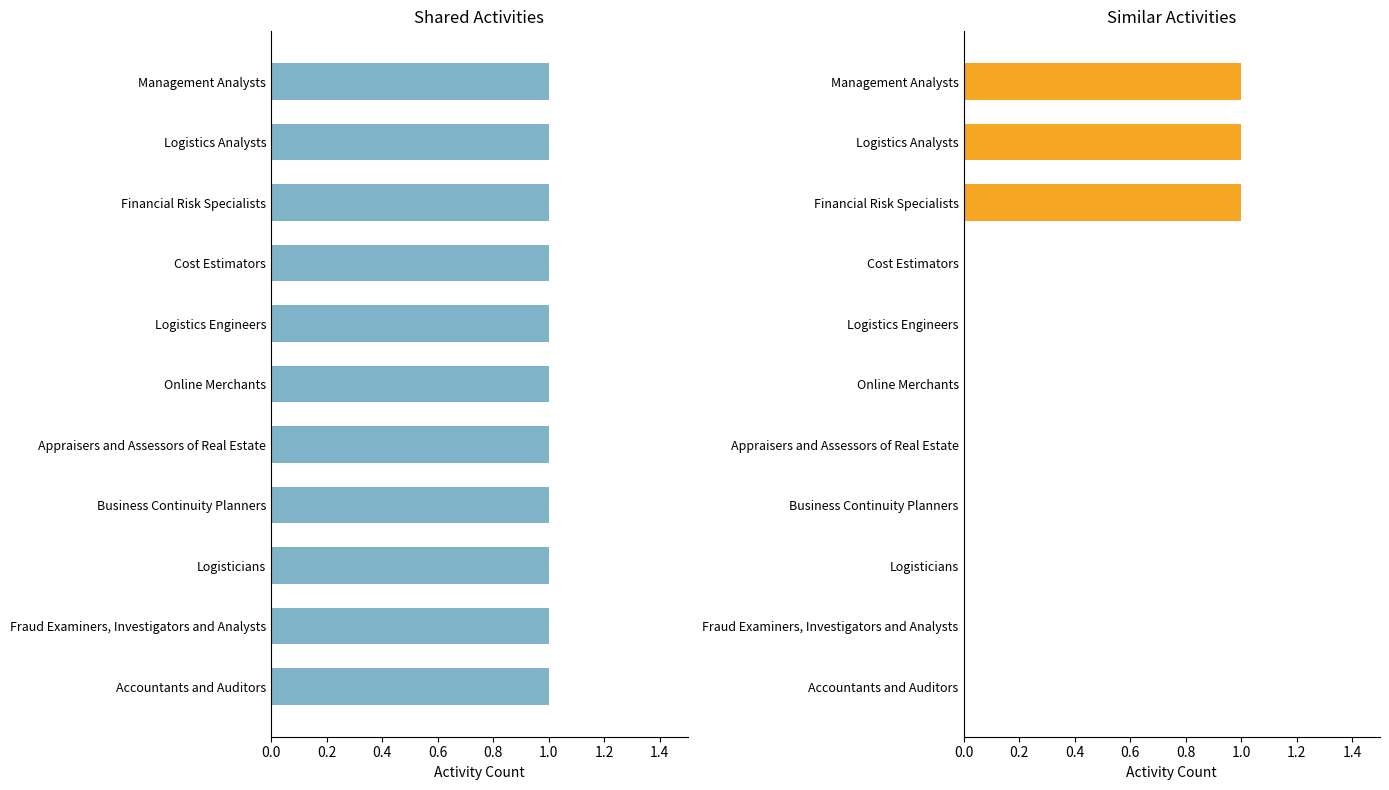

What is the sum of all Similar Activities values?

3.0